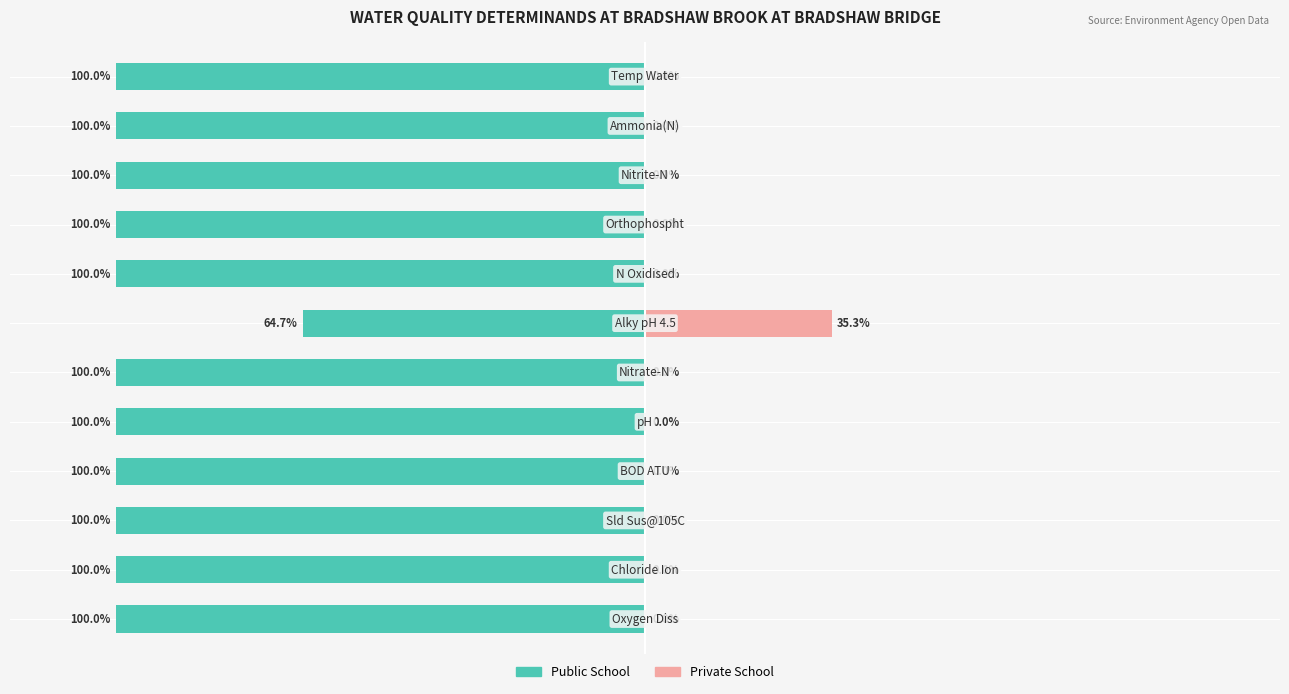

How many groups of bars are there?

12